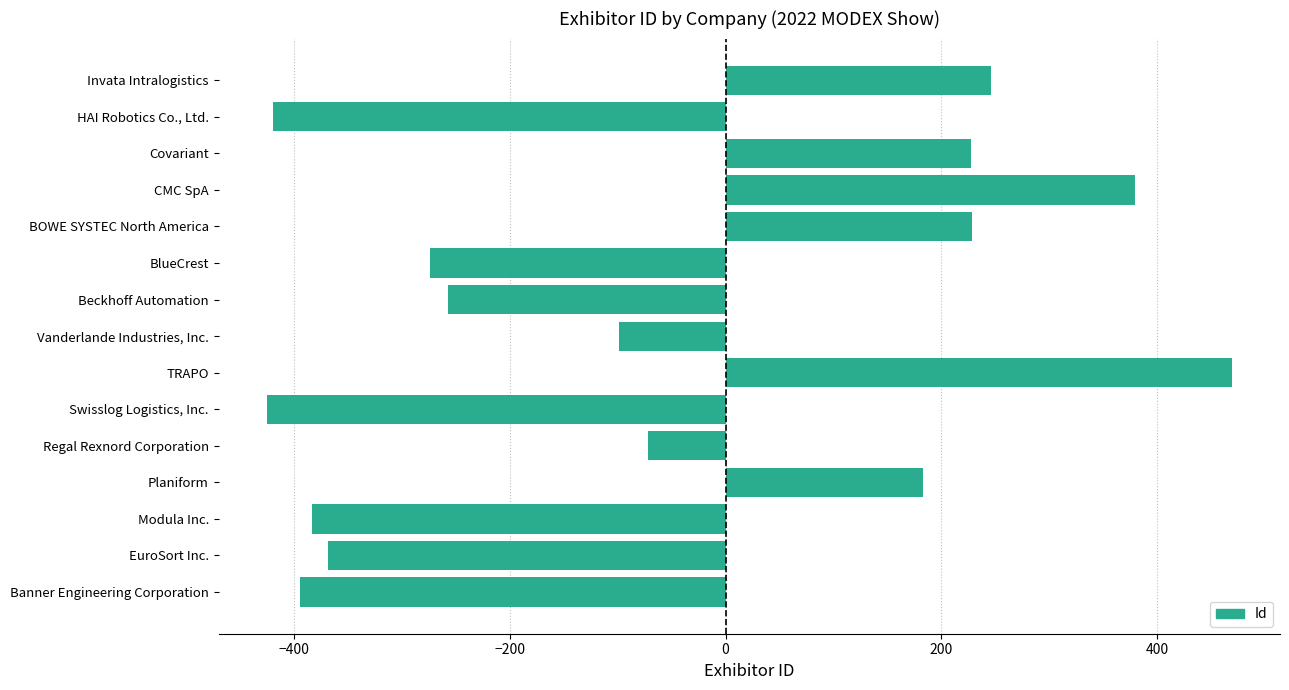

How many negative values are there?

9